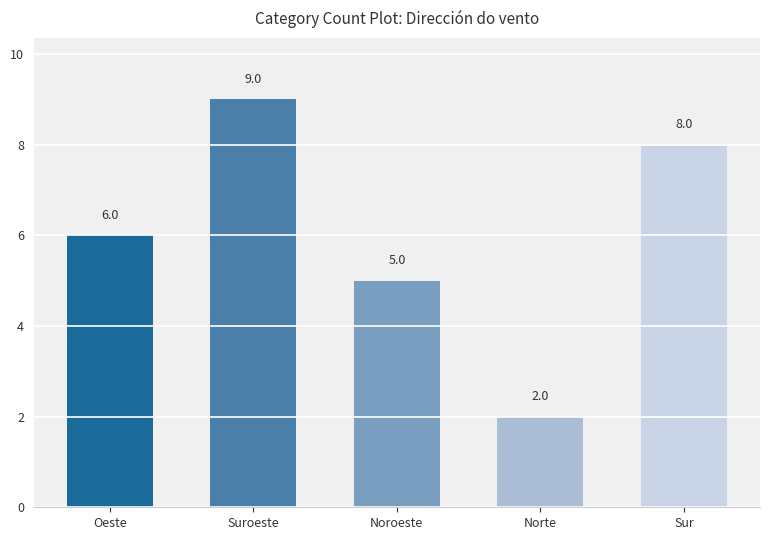

What is the average value?

6